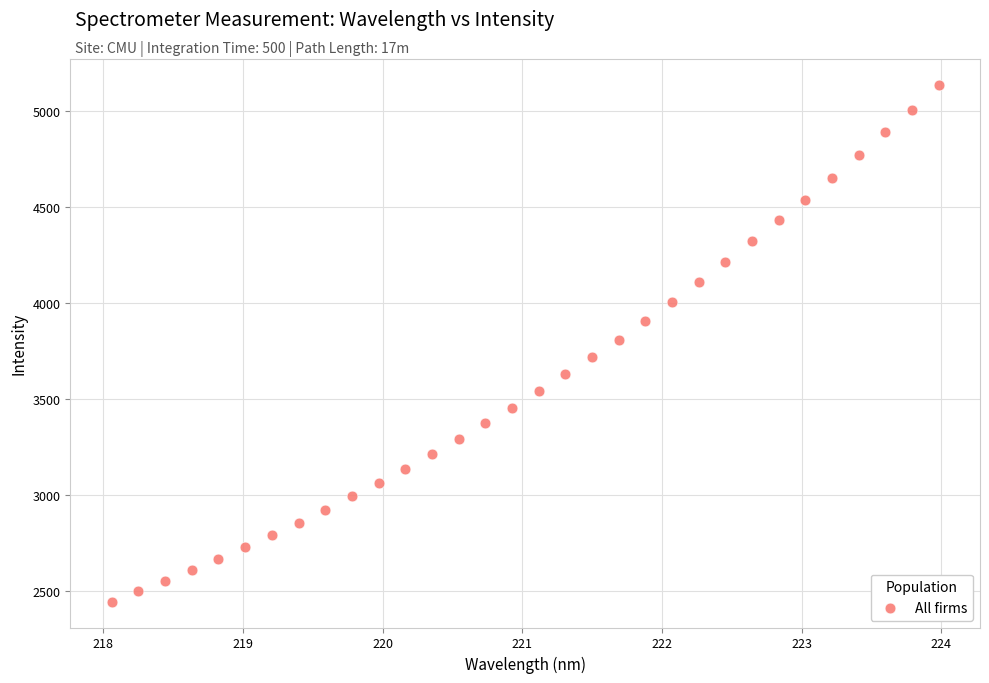

What is the range of Y values (max minus min)?

2693.8